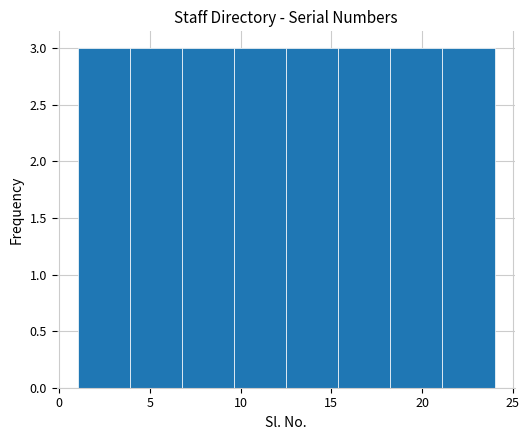

Reading left to right, transcribe this chart: for each bar, give the range it covers on the x-axis and its height. Neither the bar edges nor the heights are printed on the chart, so give them approximately, as read against the axes.

1.0 to 4.0: 3
4.0 to 7.0: 3
7.0 to 9.5: 3
9.5 to 12.5: 3
12.5 to 15.5: 3
15.5 to 18.5: 3
18.5 to 21.0: 3
21.0 to 24.0: 3